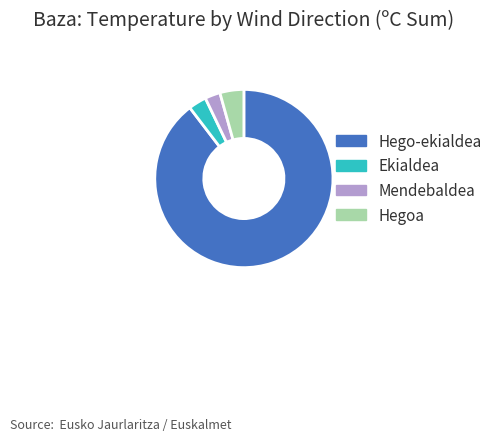

Which category has the biggest portion of the pie?

Hego-ekialdea